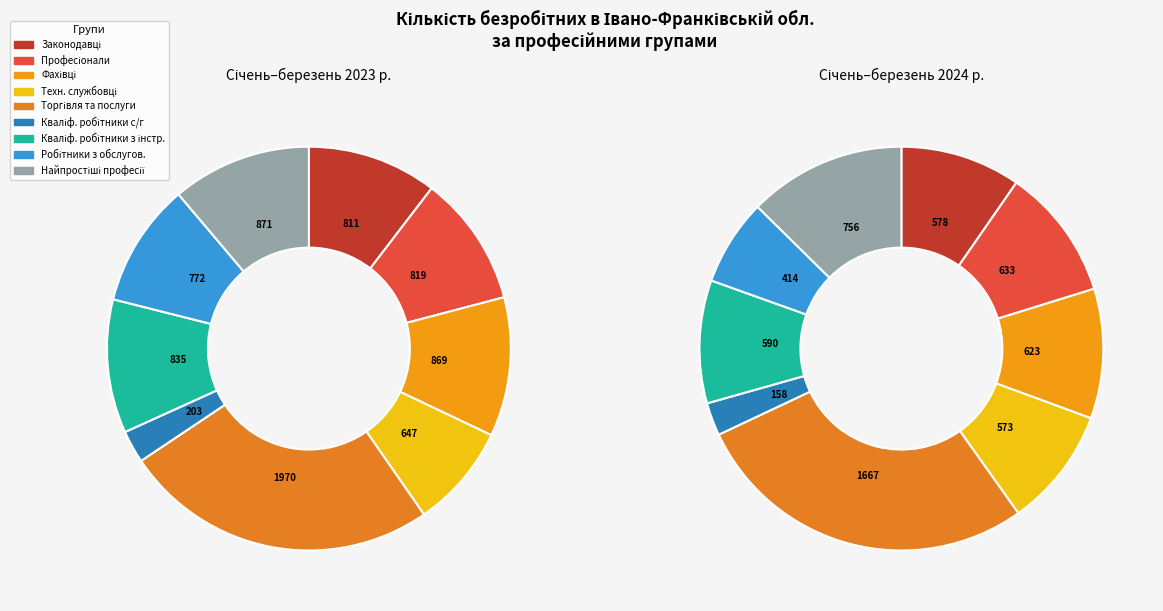

True or false: 6 accounts for 10% of the total.

True